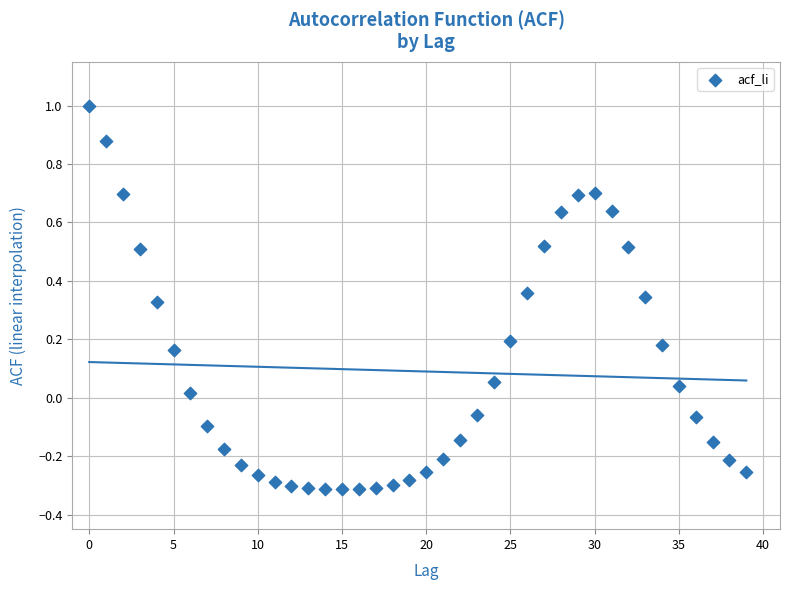

What is the range of Y values (max minus min)?

1.3